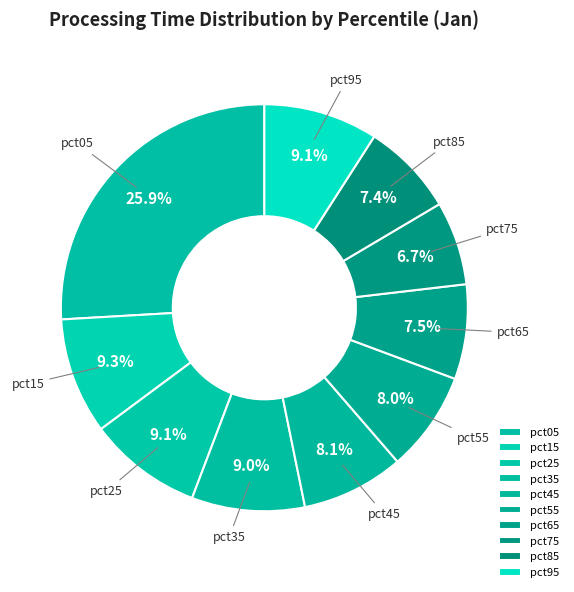

Count the number of slices in the pie.

10